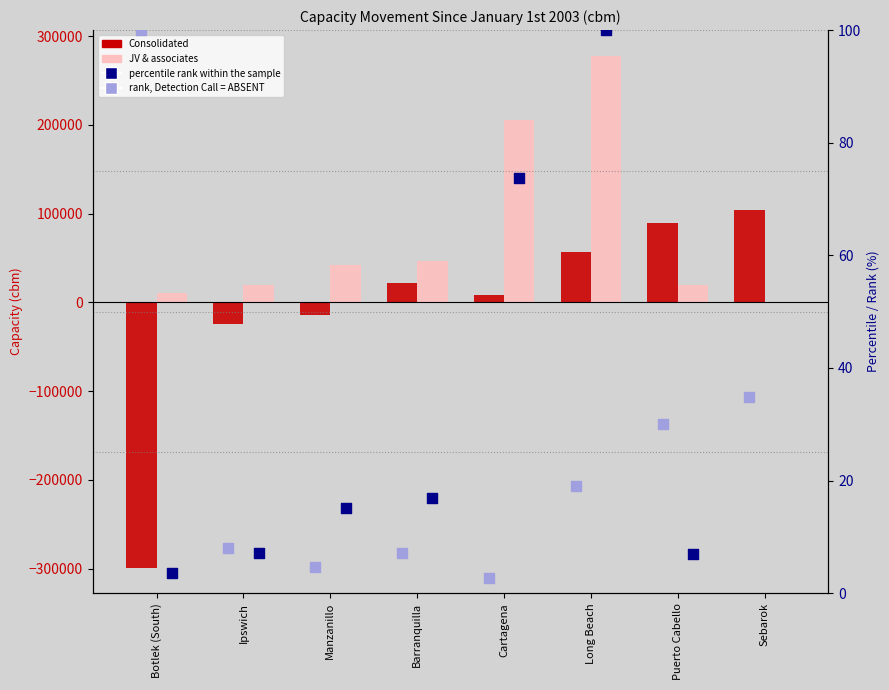

At how many categories does at least one series exceed 153123?

2